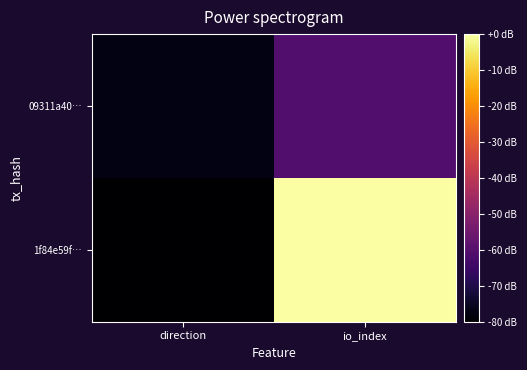

List the series in order of their overall mean, highest first.

1f84e59f…, 09311a40…